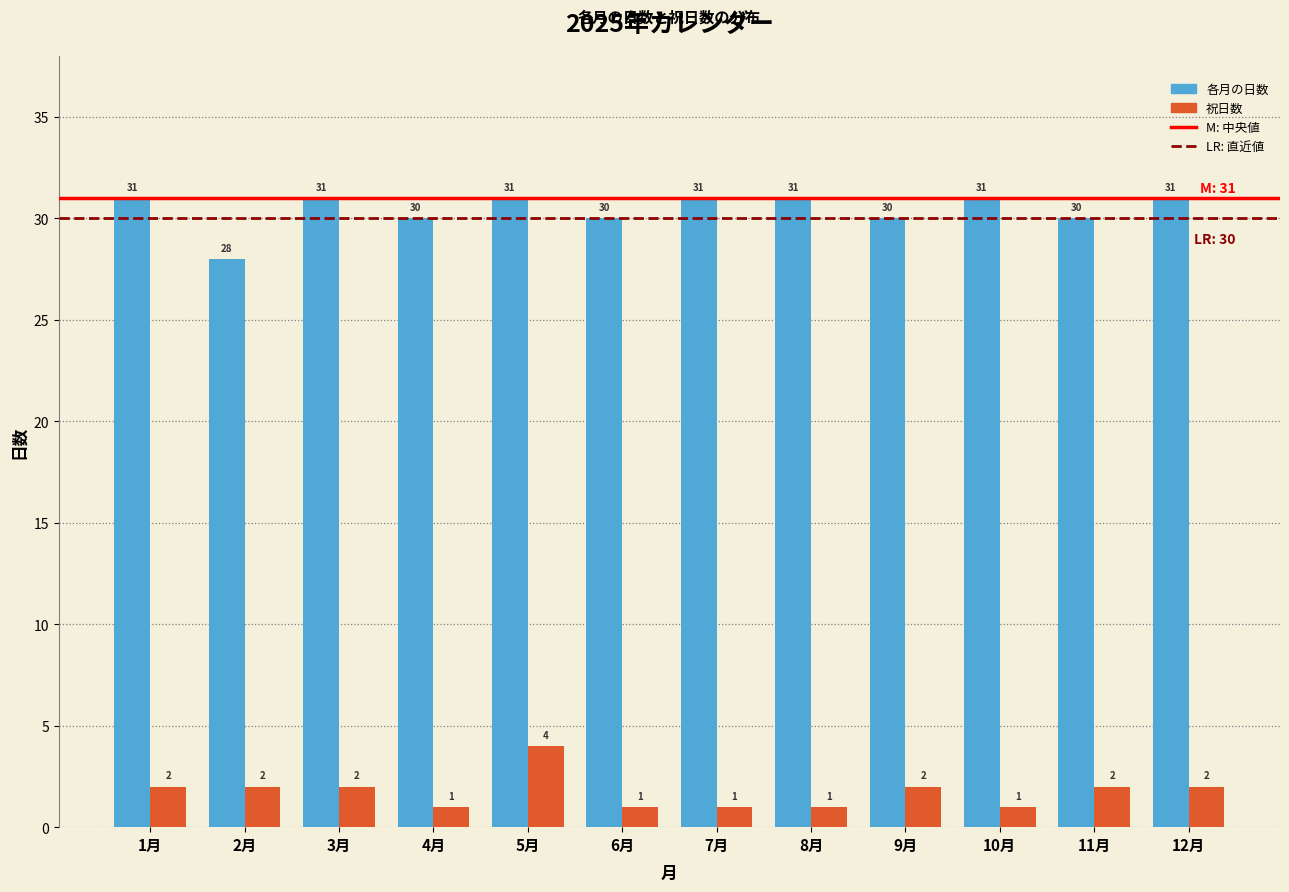

Reading left to right, extract all data points from this chart.

各月の日数: 31	28	31	30	31	30	31	31	30	31	30	31
祝日数: 2	2	2	1	4	1	1	1	2	1	2	2